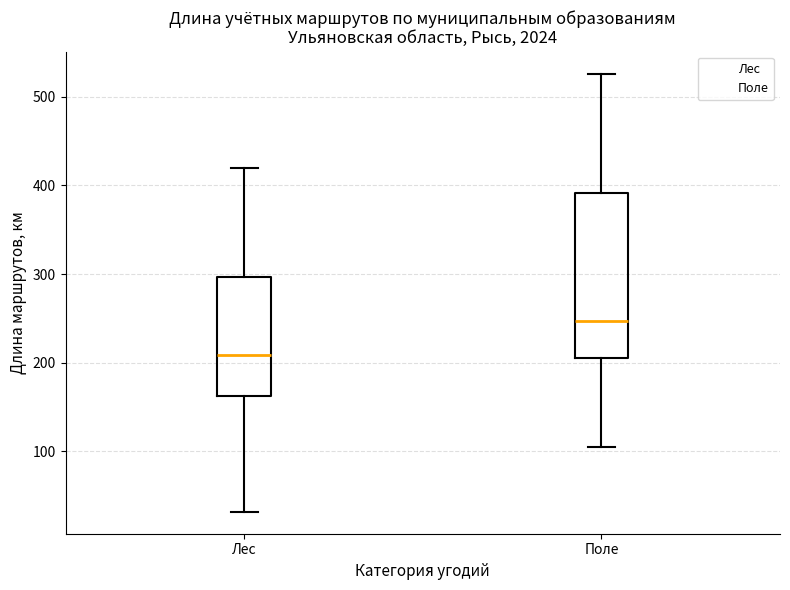

Where is the lower edge of the box for Лес on the y-axis? The values are not printed on the chart, so give them approximately, as read against the axis.

160